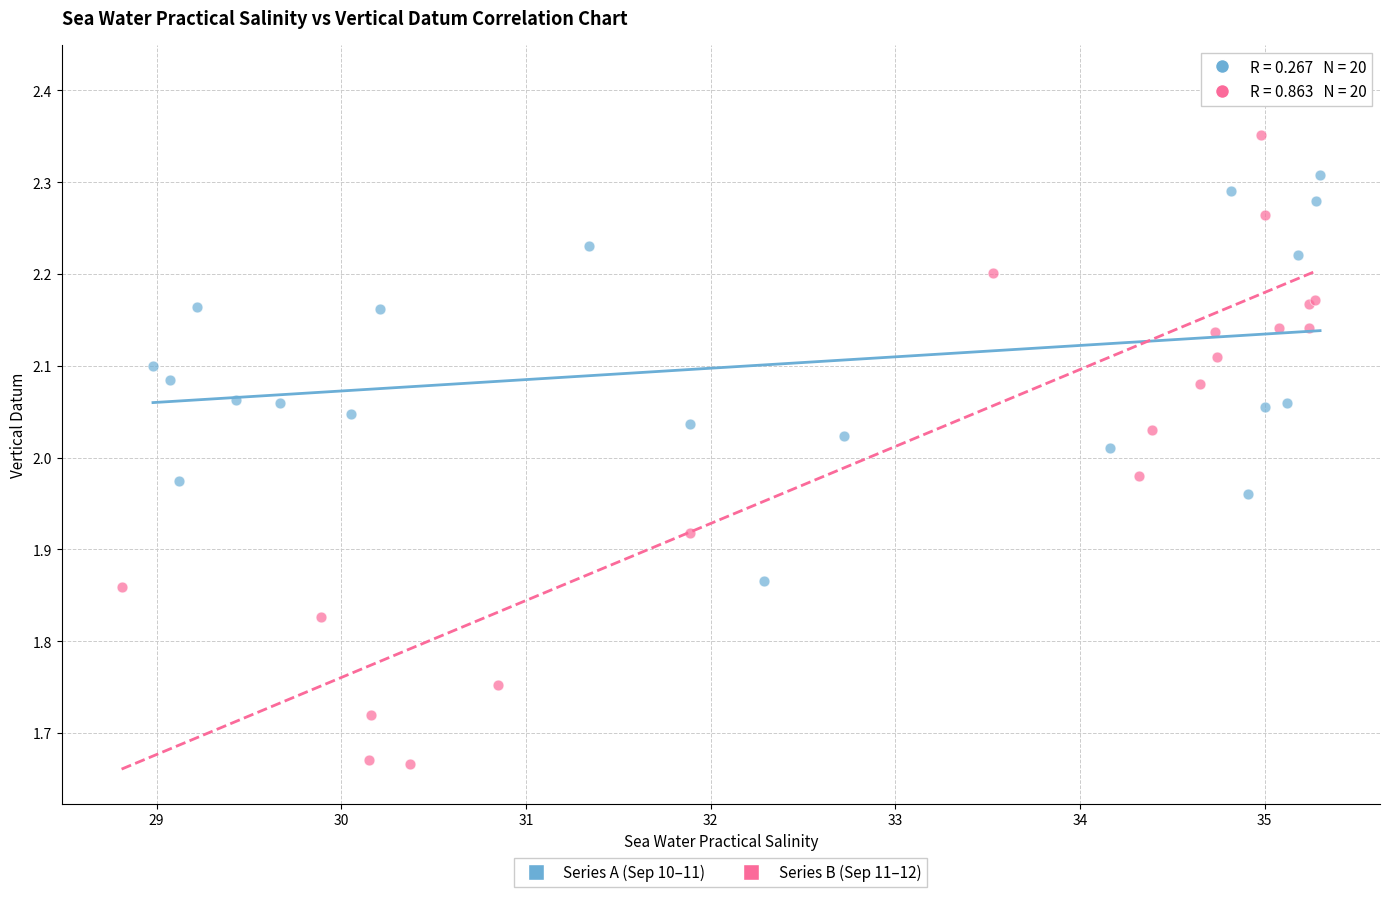

Which series reaches the maximum Y coordinate?

Series B (Sep 11–12)